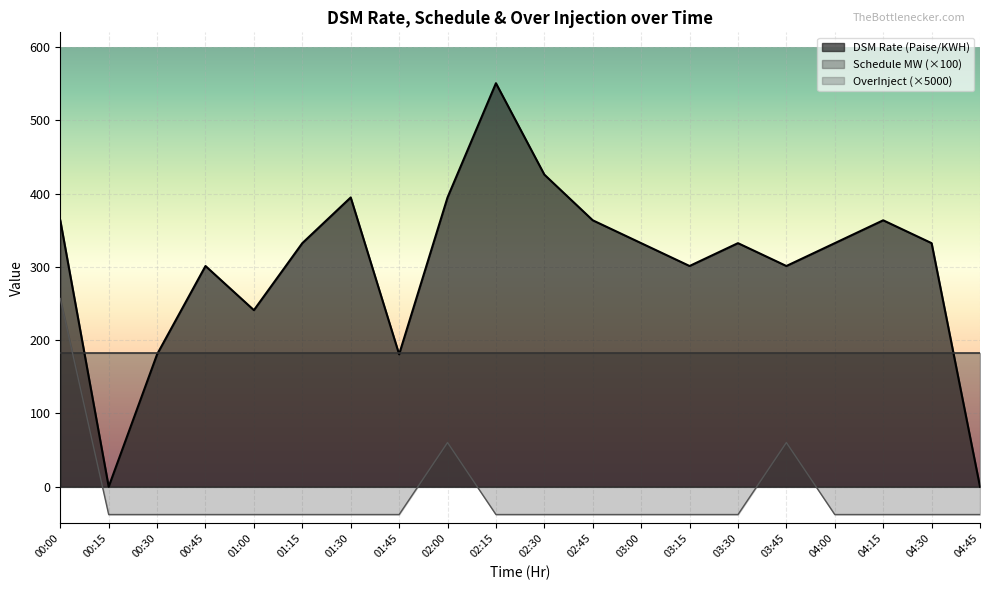

Does the chart display data point markers on the line(s)?

No